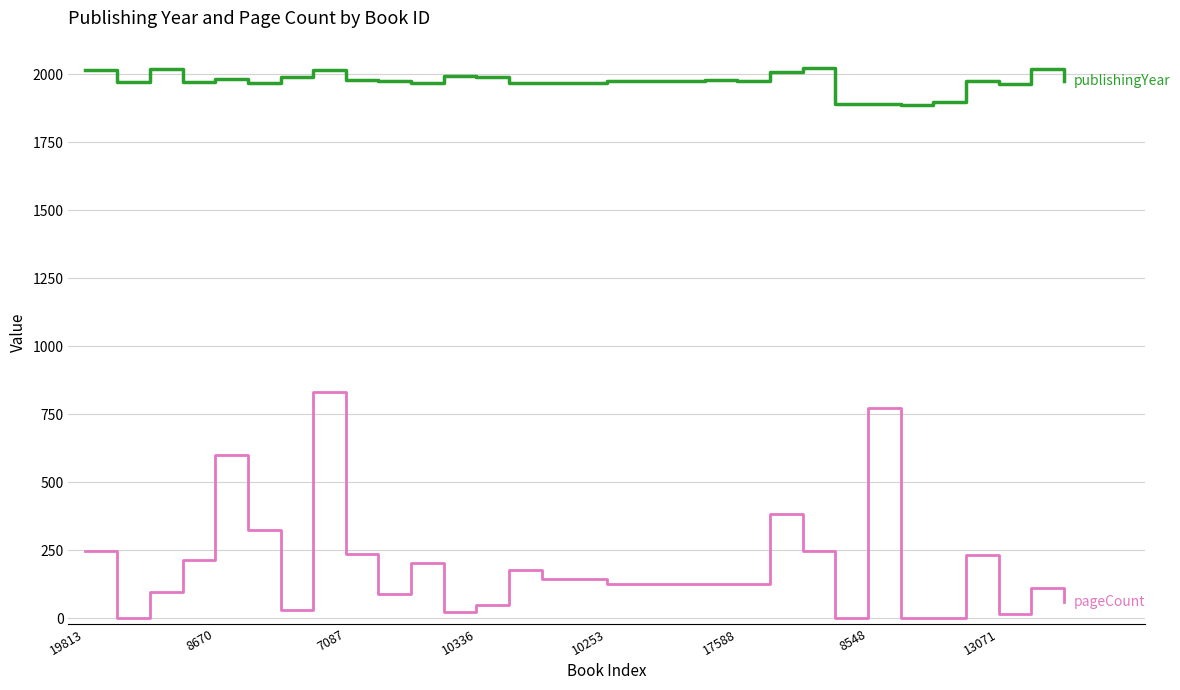

What is the maximum value shown in the chart?

2022